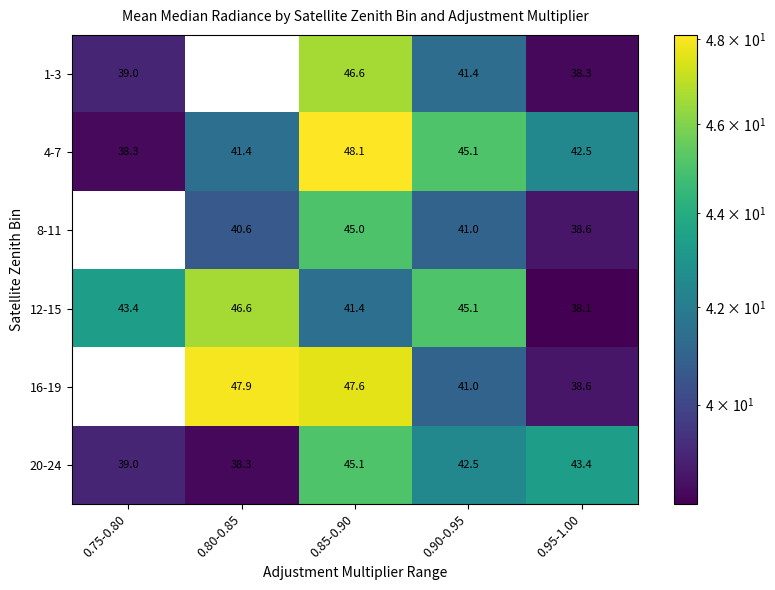

What is the total value across all series at 0.90-0.95?

256.0